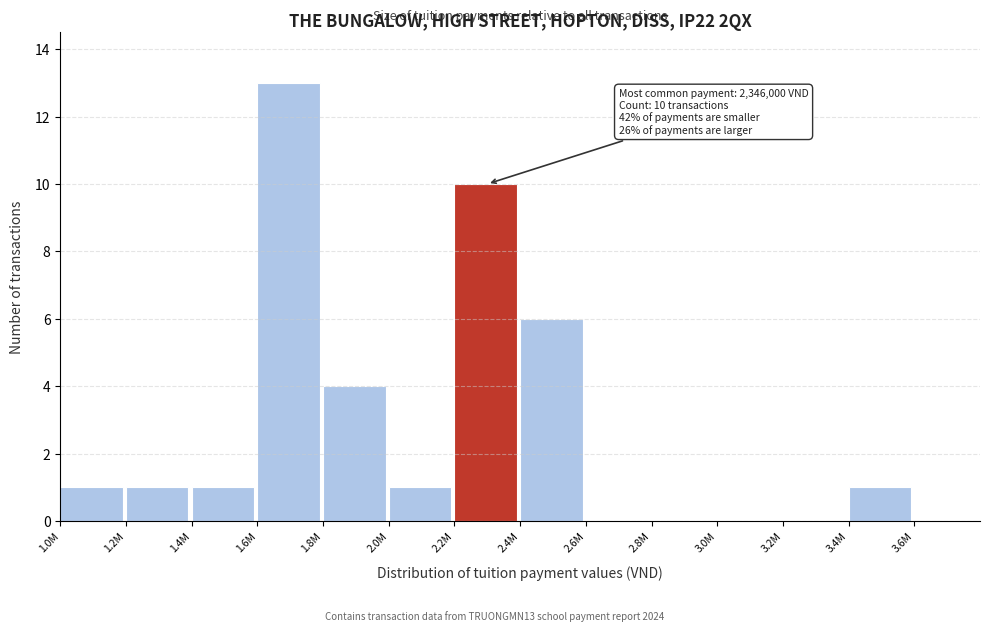

Reading right to left, transcribe all the data shown in this chart.

3.6M=0	3.4M=1	3.2M=0	3.0M=0	2.8M=0	2.6M=0	2.4M=6	2.2M=10	2.0M=1	1.8M=4	1.6M=13	1.4M=1	1.2M=1	1.0M=1